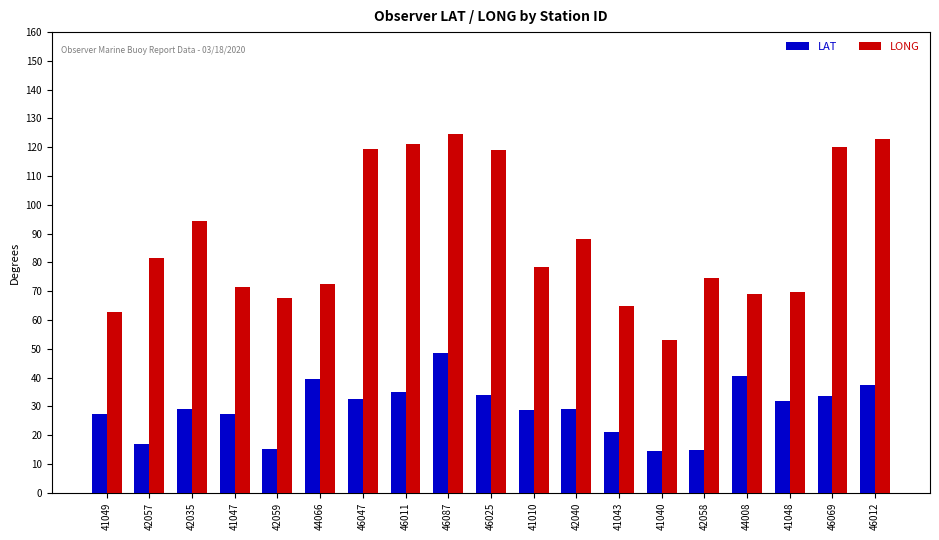

Does the chart contain any negative values?

No